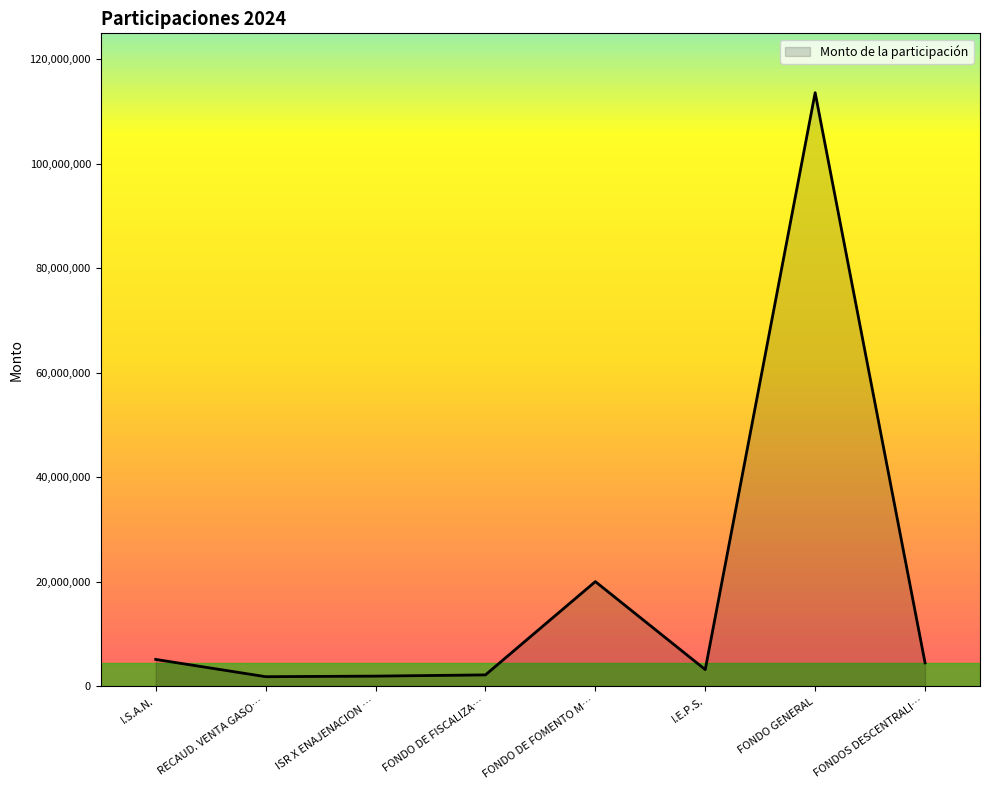

Between I.S.A.N. and RECAUD. VENTA GASO…, which is larger?

I.S.A.N.